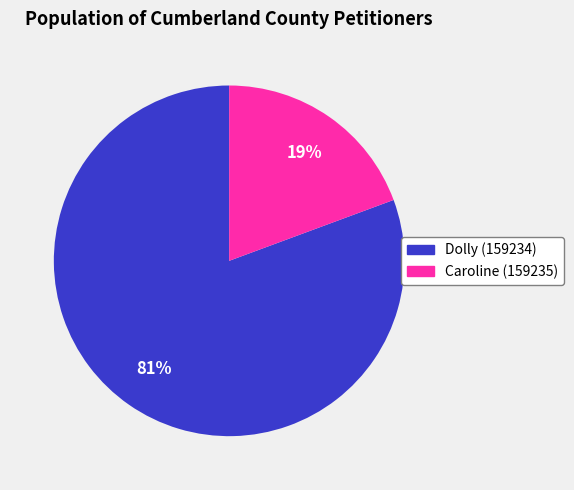

Is it true that Dolly (159234) is 75% of the pie?

False